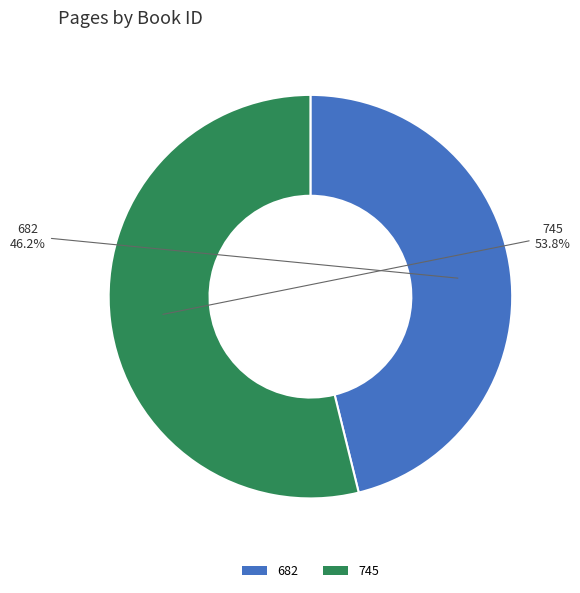

Which slice is the smallest?

682